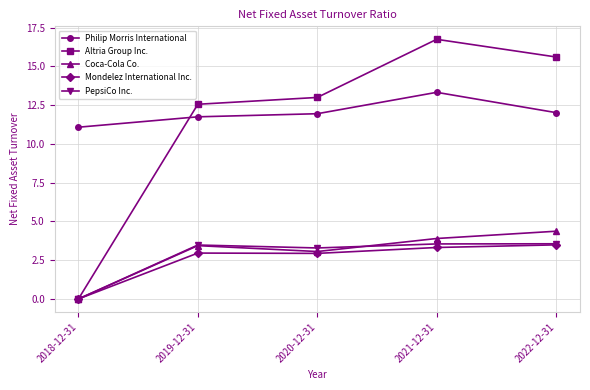

Is this an area chart (filled region under the line)?

No